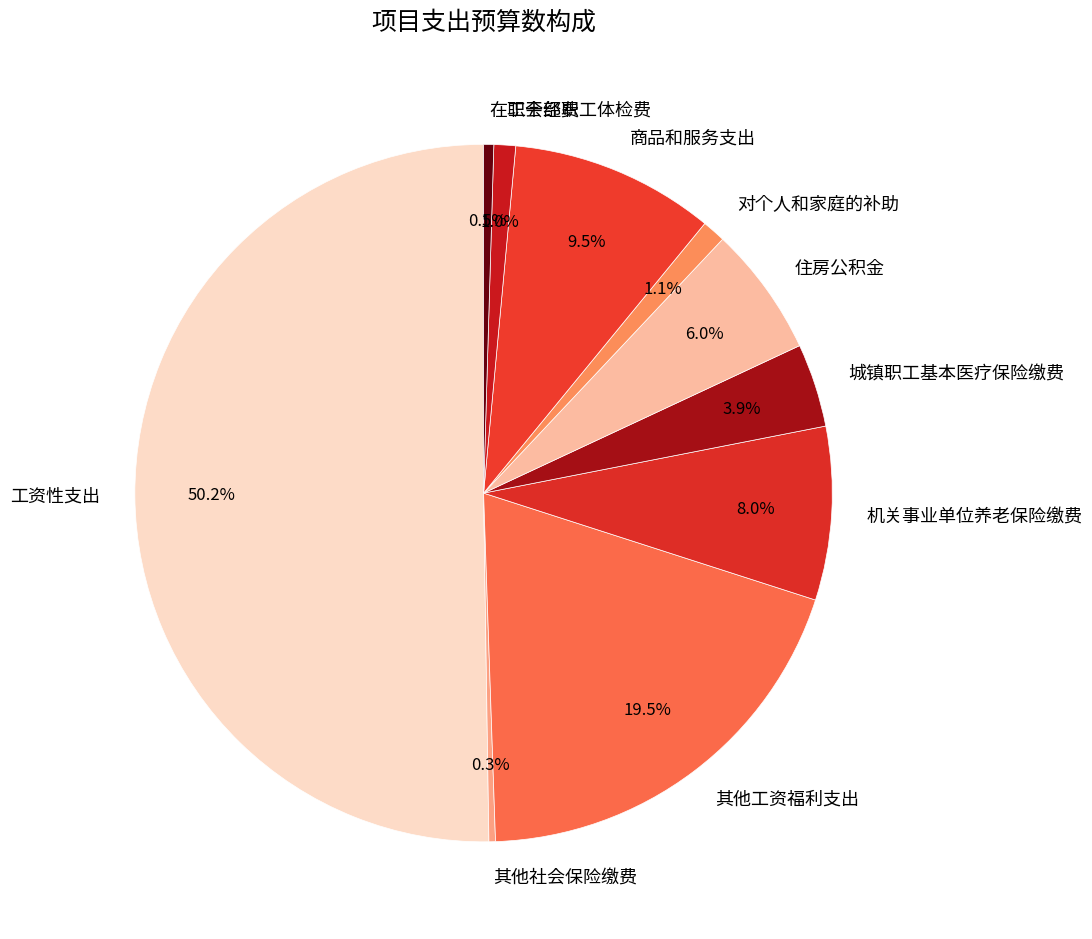

Is it true that 对个人和家庭的补助 is 9% of the pie?

False